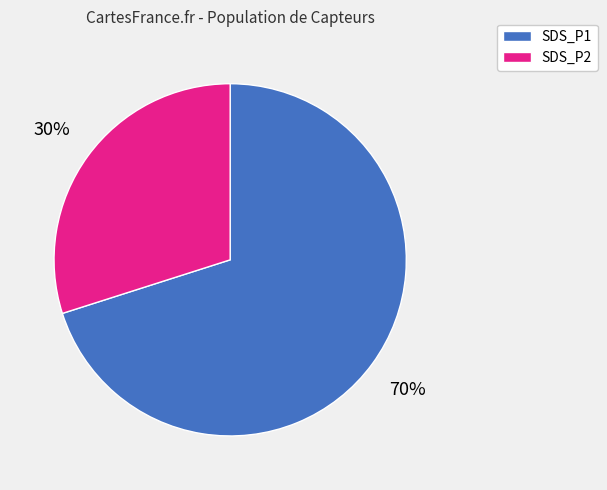

The SDS_P2 slice represents 37% of the pie. True or false?

False